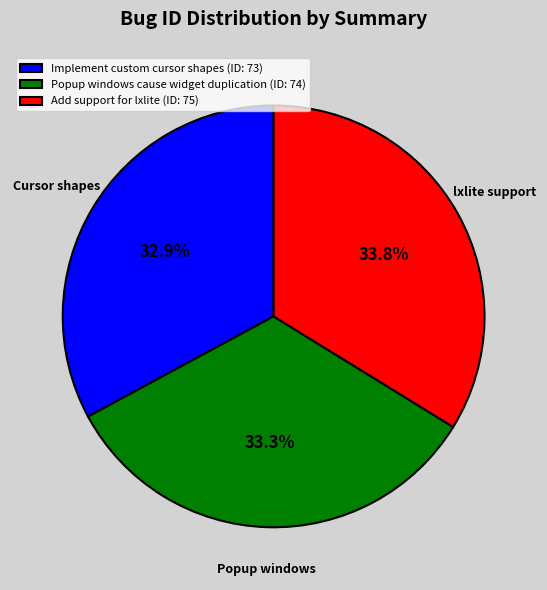

What percentage is NOT represented by Add support for lxlite (ID: 75)?

66.2%